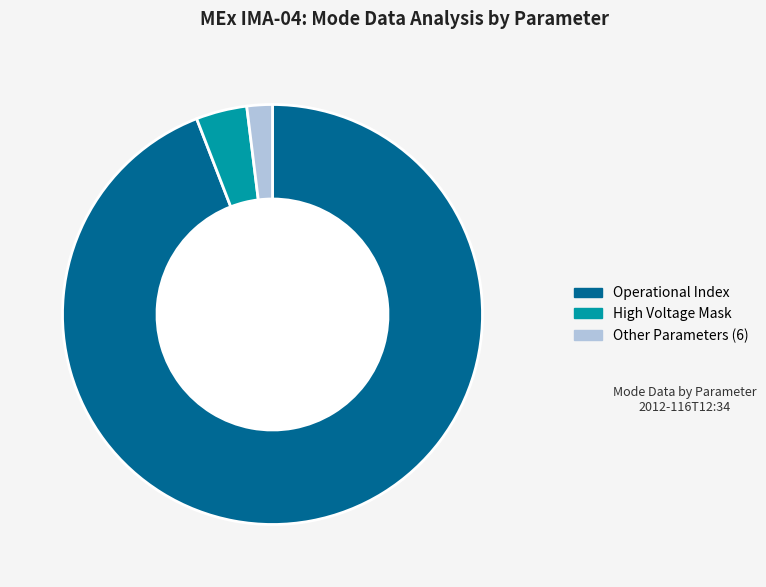

Does Operational Index account for over 50% of the chart?

Yes